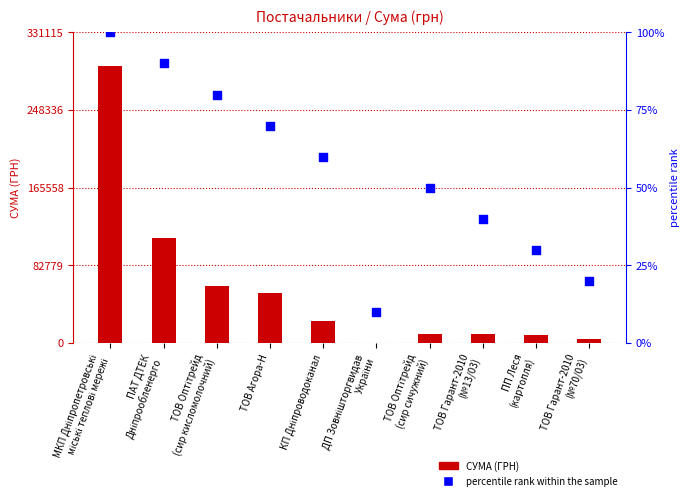

What is the total value across all series at ТОВ Гарант-2010
(№70/03)?

4593.8